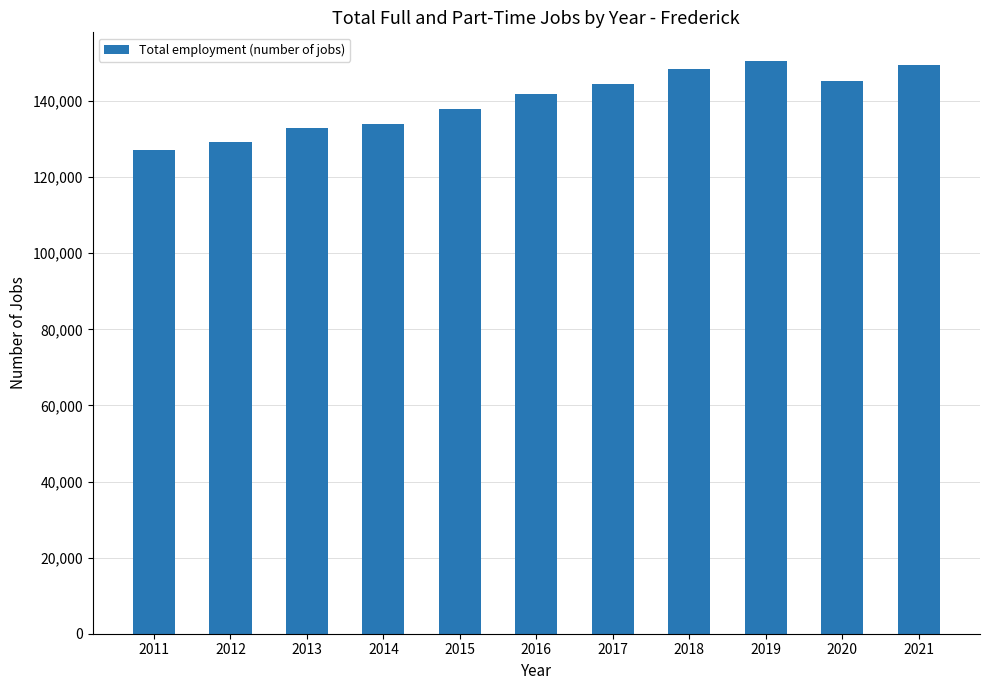

Approximately how many times larger is the value at 2014 compared to 2021?

0.9